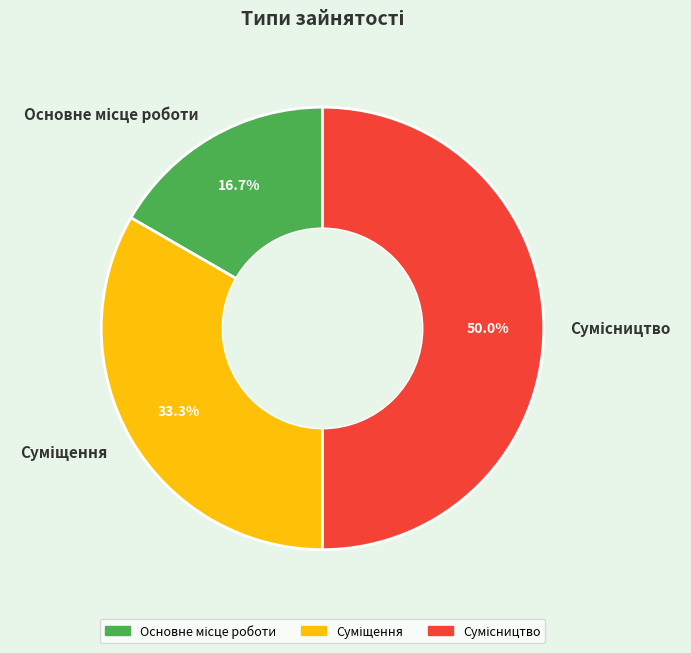

What is the change in value from Основне місце роботи to Суміщення?

+1